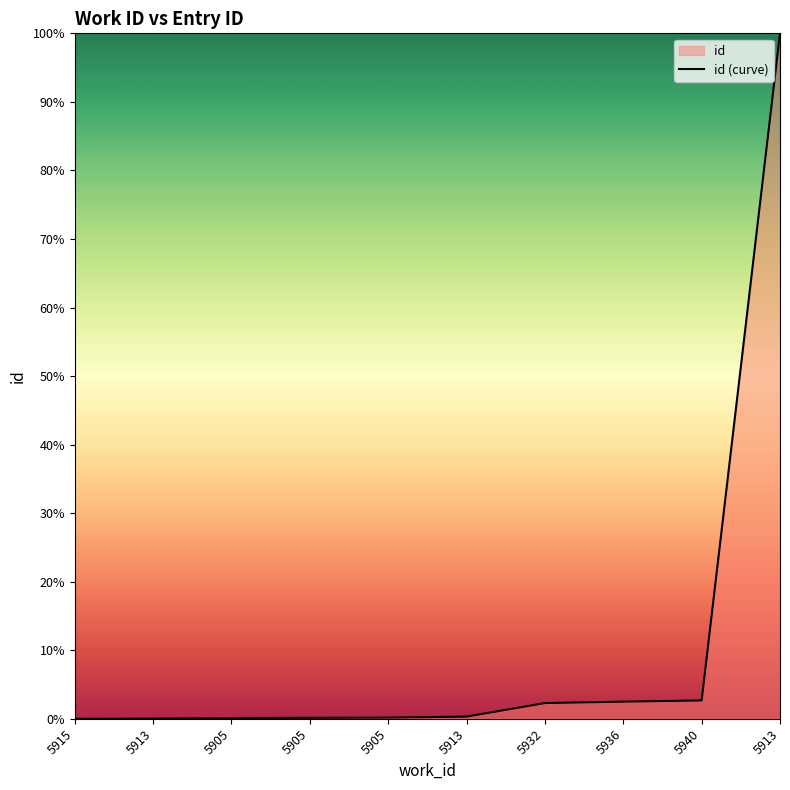

At which category does the chart reach its minimum across all series?

5915